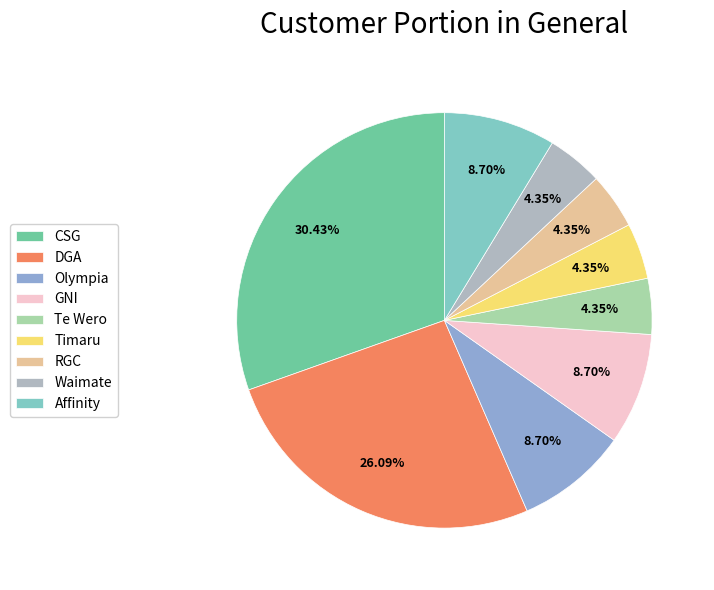

Is there any slice that represents more than half of the pie?

No